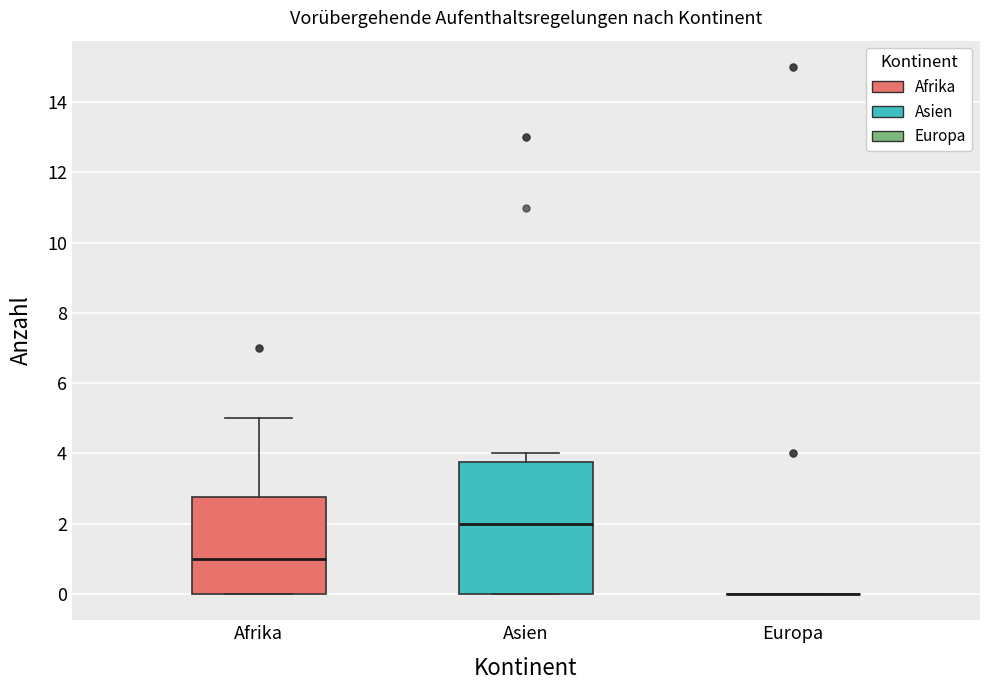

Which box is the tallest, from its lower edge to its upper edge?

Asien